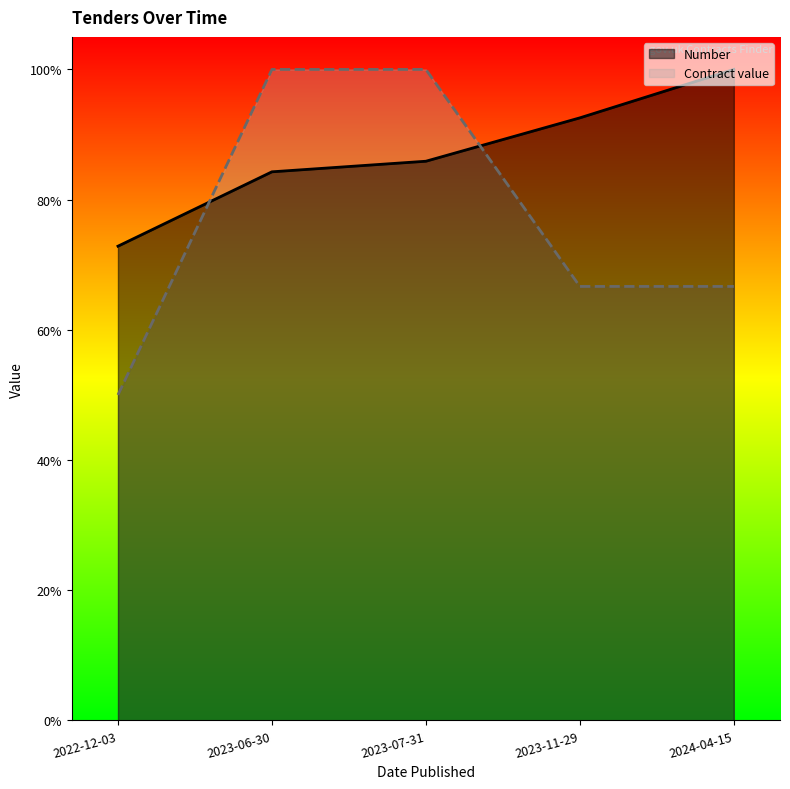

What is the greatest value displayed?

1.0